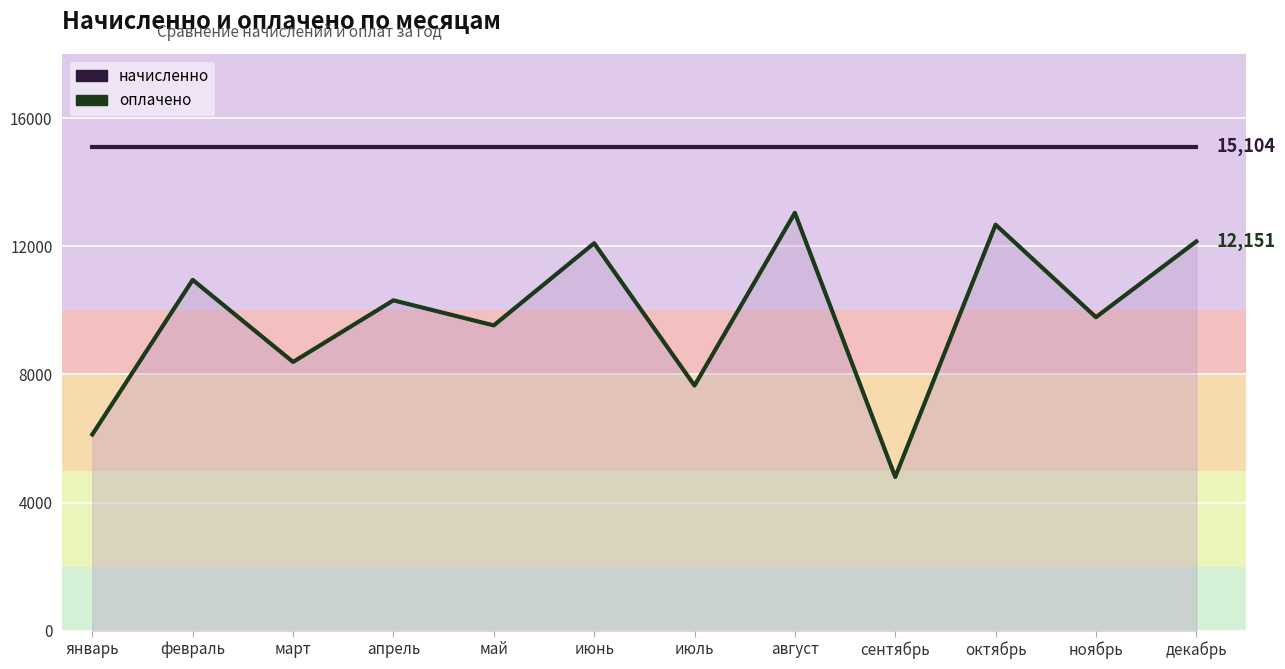

At which category does оплачено (линия) reach its first local peak?

февраль